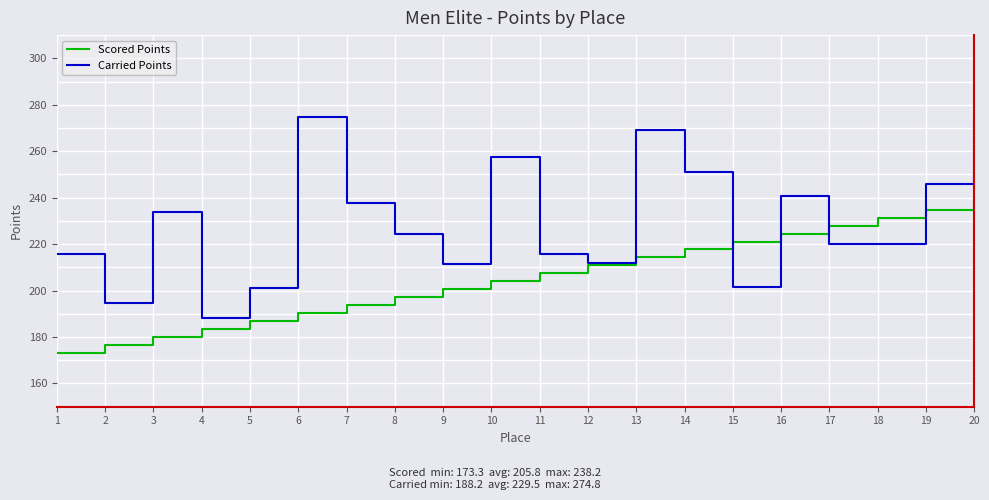

Rank the series by their average value, from highest to lowest.

Carried Points, Scored Points